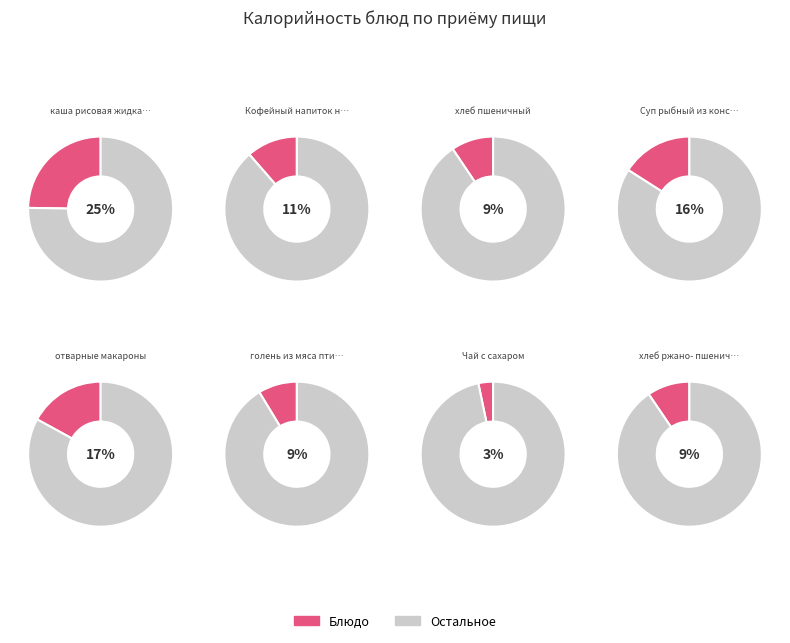

To the nearest percent, what is the difference between the largest and smallest slice percentages?

21%